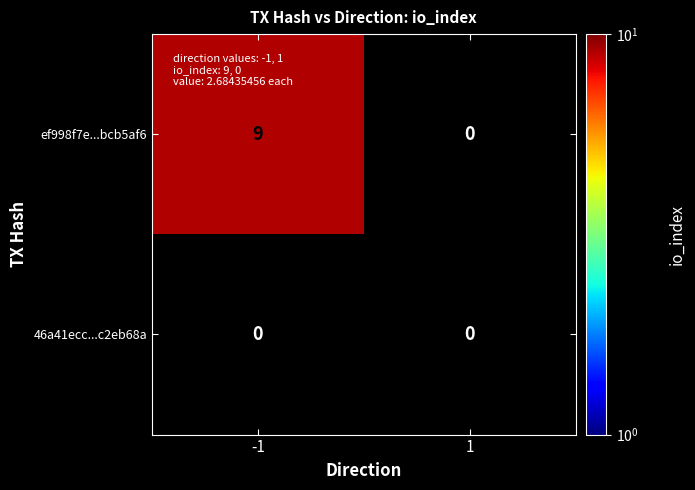

Is it true that ef998f7e...bcb5af6 equals 9 at -1?

True